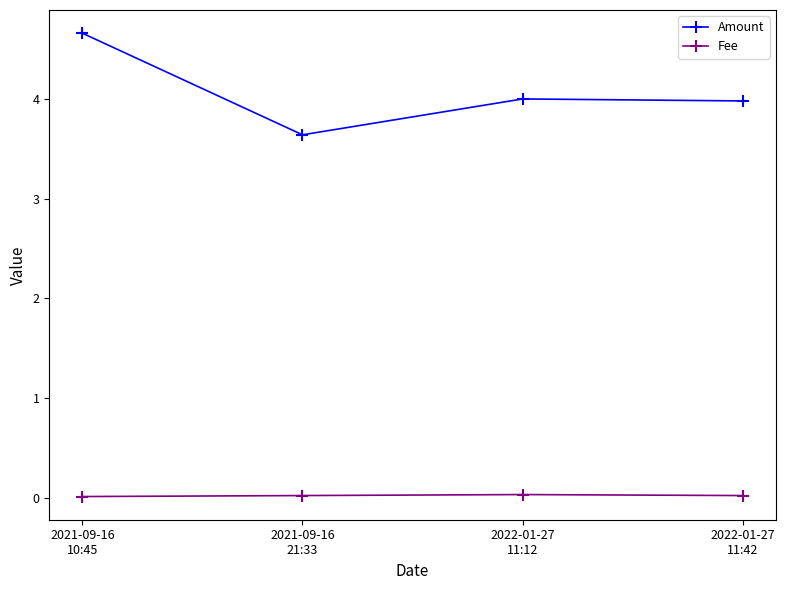

At which category does the chart reach its peak across all series?

2021-09-16
10:45